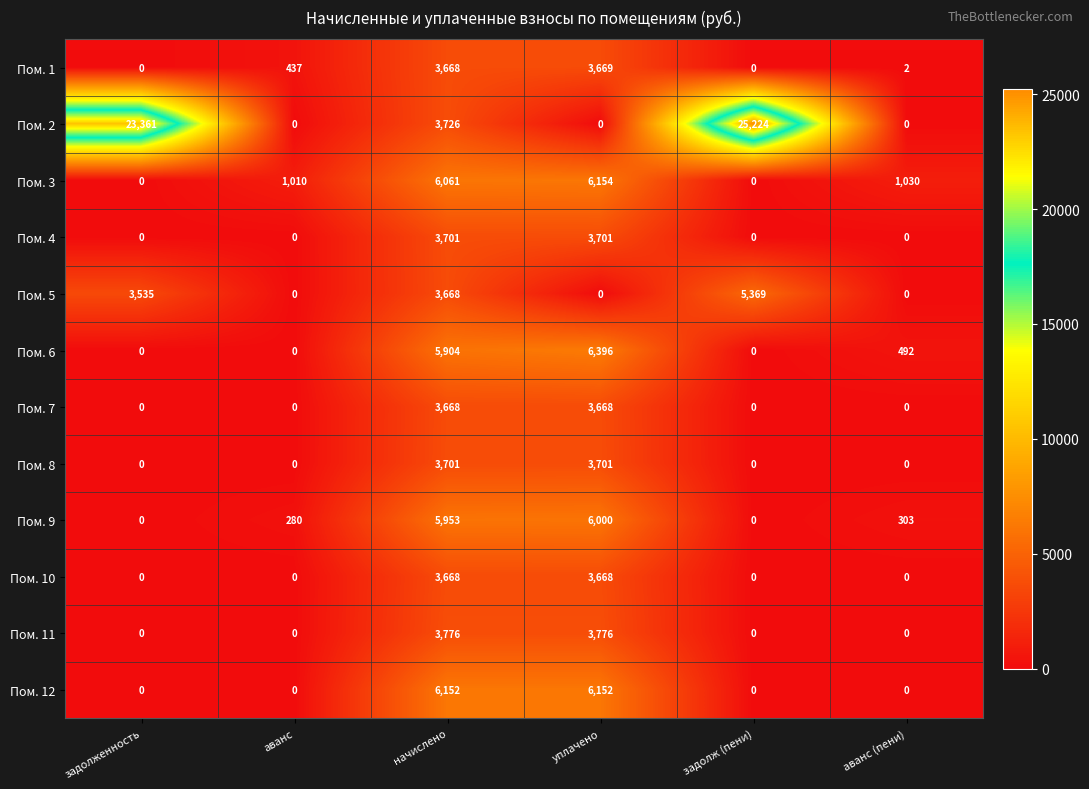

Which series changed the most between задолженность and начислено?

Пом. 2